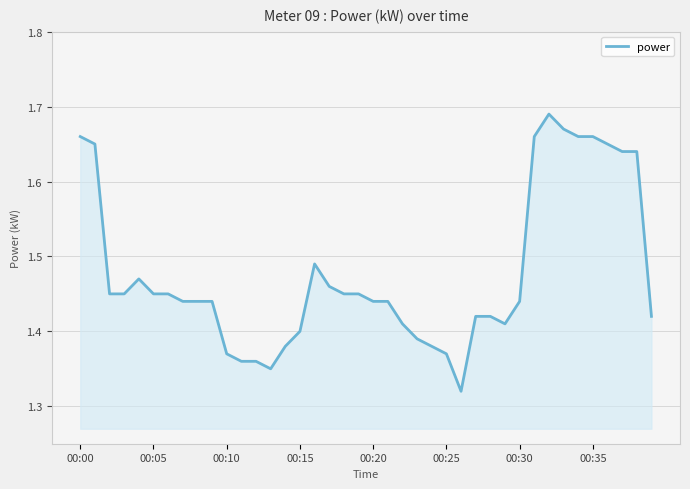

What is the greatest value displayed?

1.7